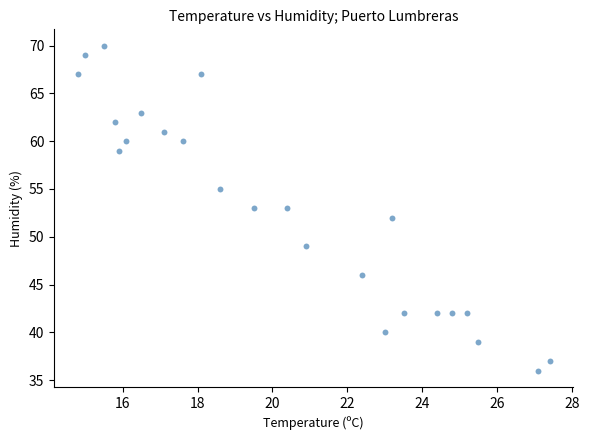

What is the range of Y values (max minus min)?

34